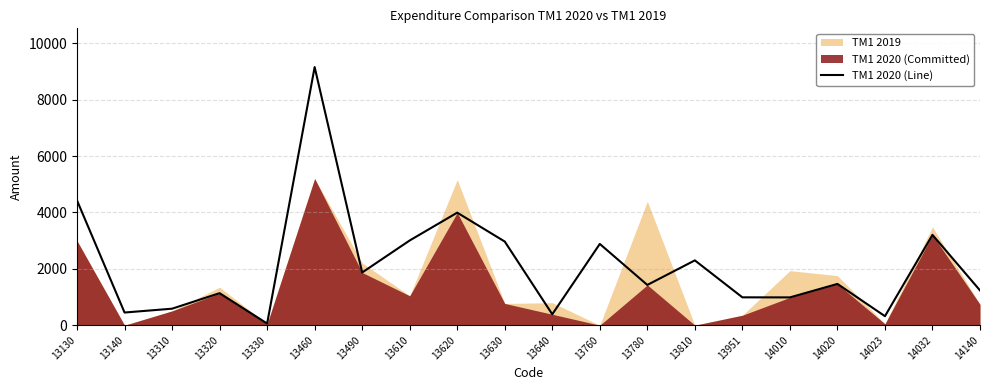

What is the difference between the maximum and second lowest values?

8839.2